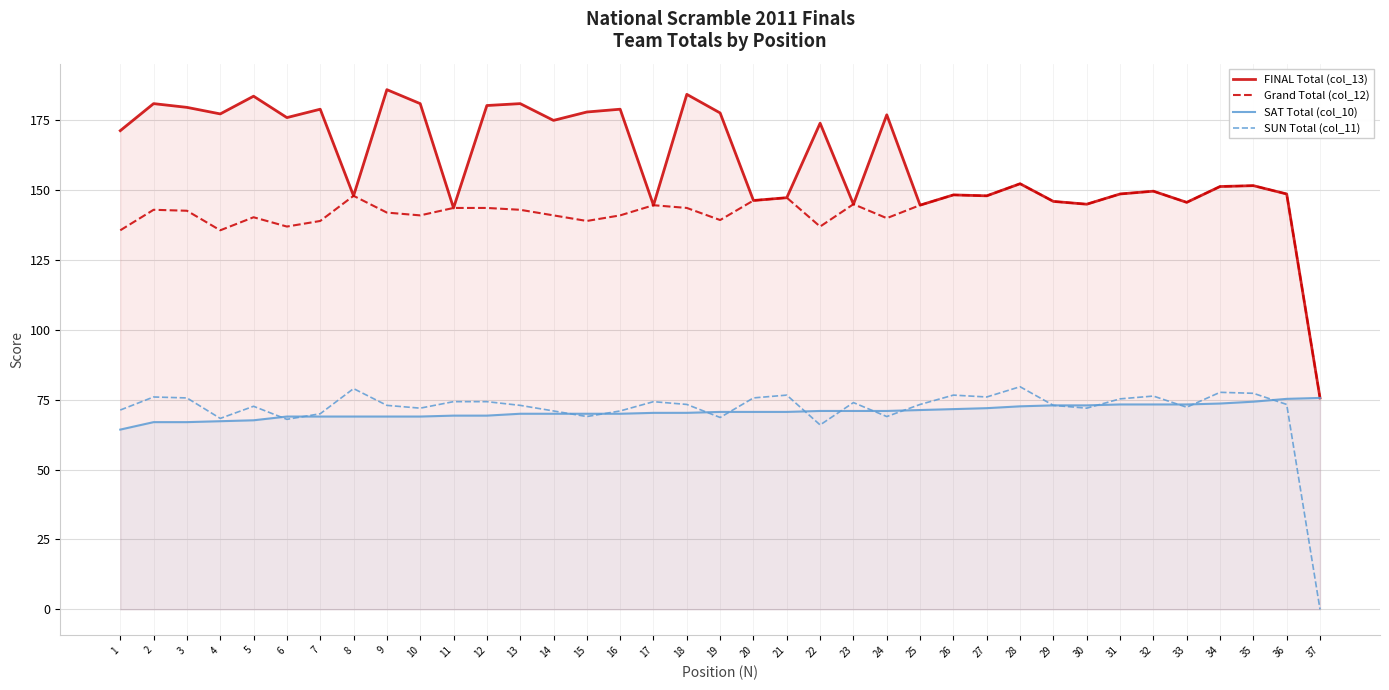

Does the chart display data point markers on the line(s)?

No